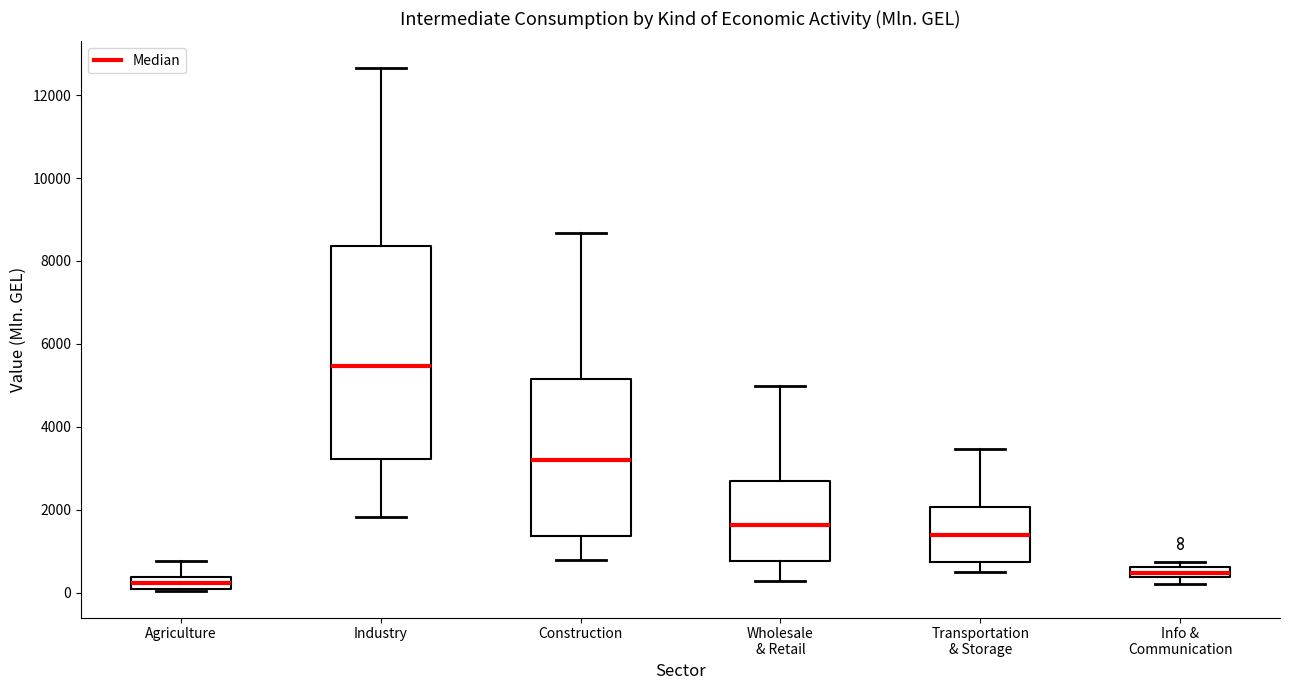

Where does the median line of the box for Industry sit on the y-axis? The values are not printed on the chart, so give them approximately, as read against the axis.

5400